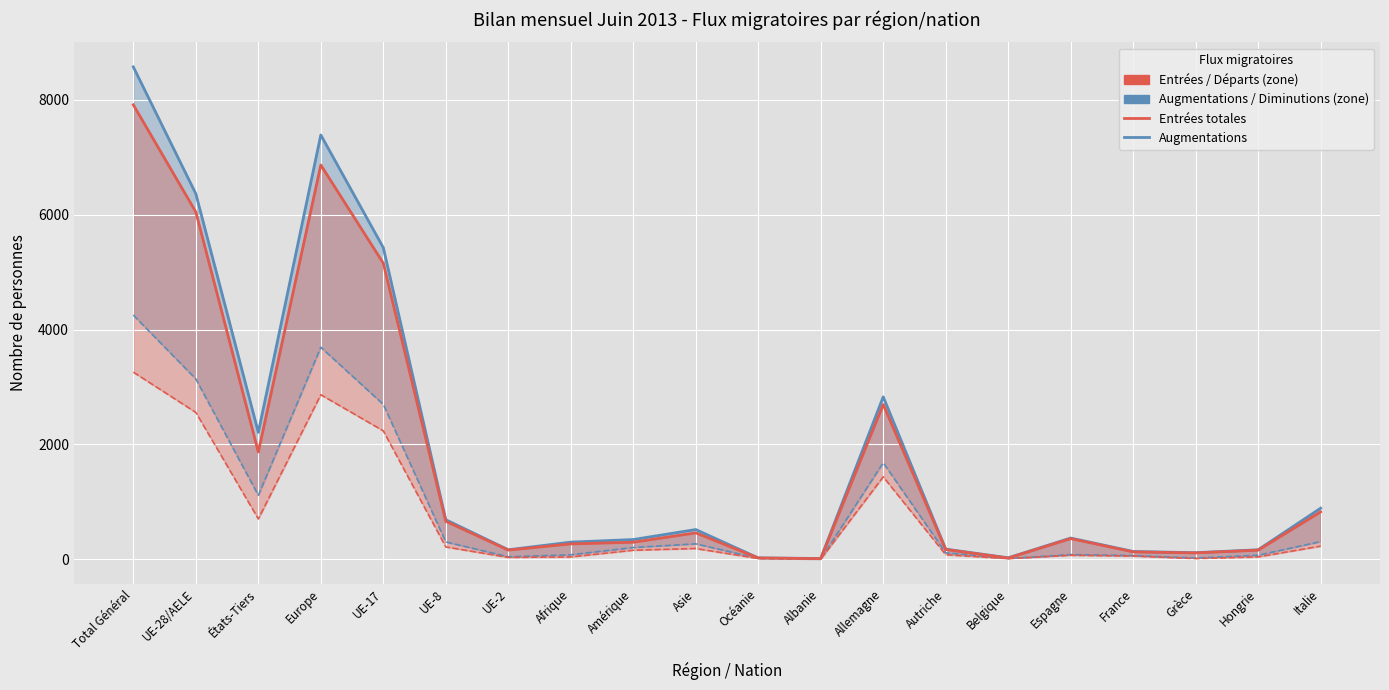

True or false: Augmentations and Entrées totales intersect in this chart.

False